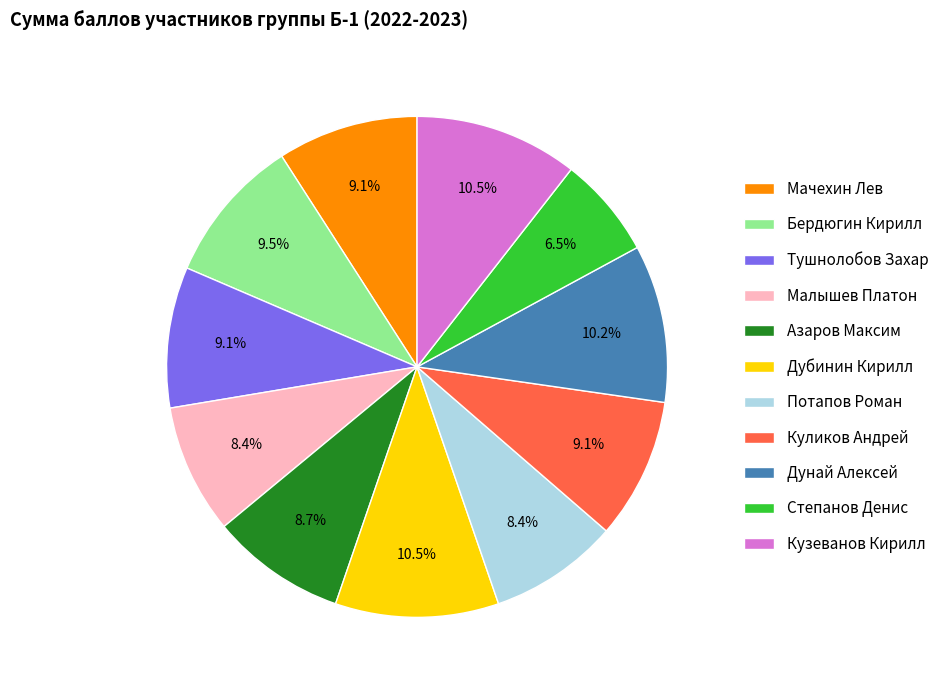

What is the smallest slice in the pie chart?

Степанов Денис